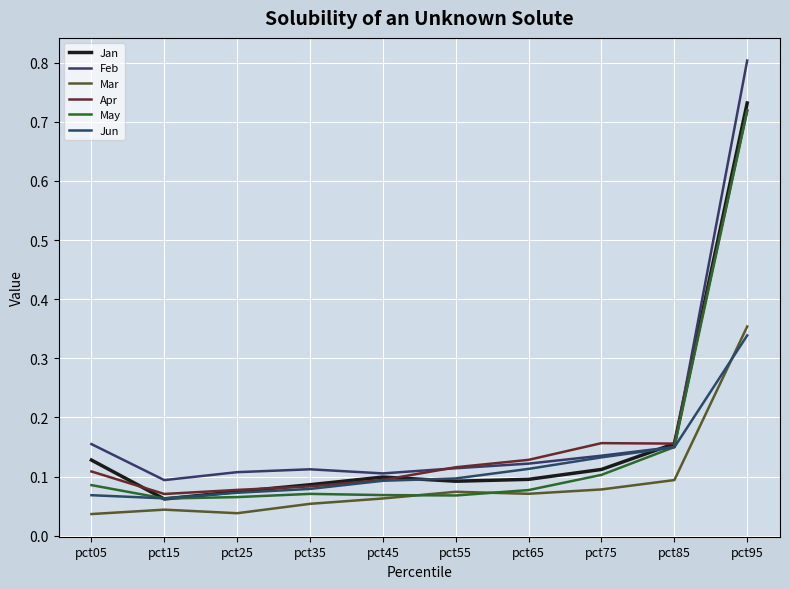

What is the difference between the maximum and minimum values in the Jan series?

0.7